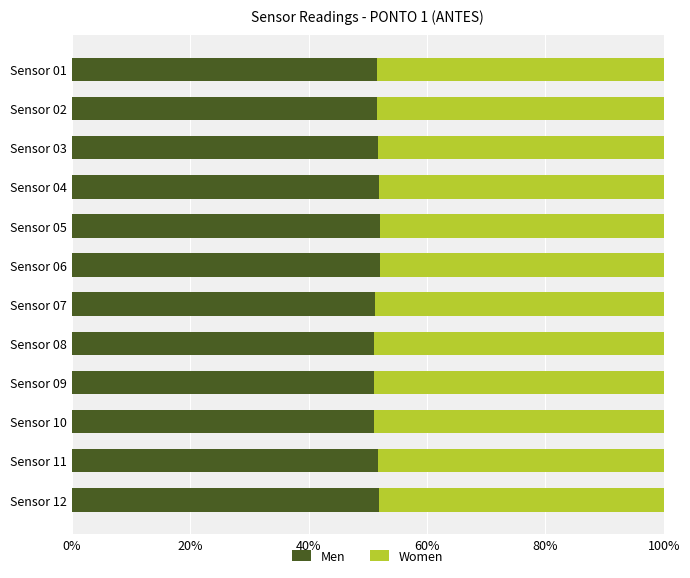

What is the sum of the Men values at Sensor 09 and Sensor 05?

103.1